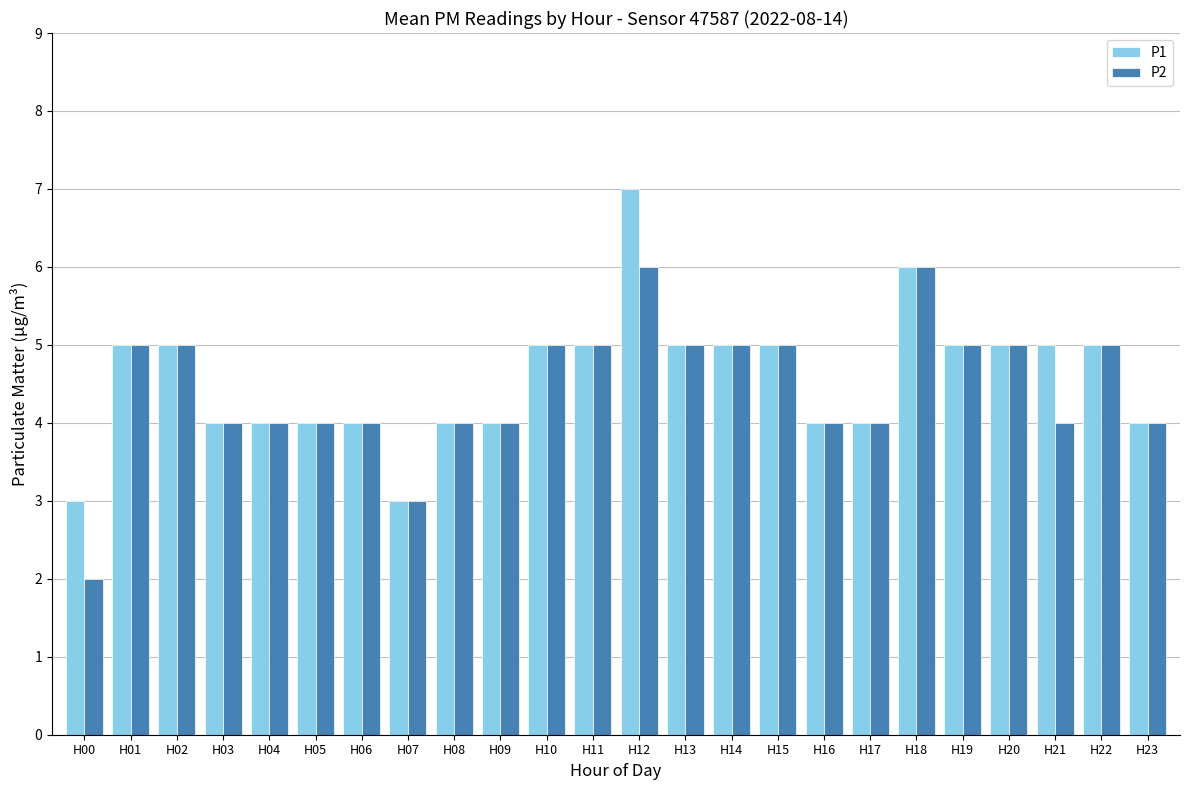

What is the value of the P1 bar at the 18th from the left?

4